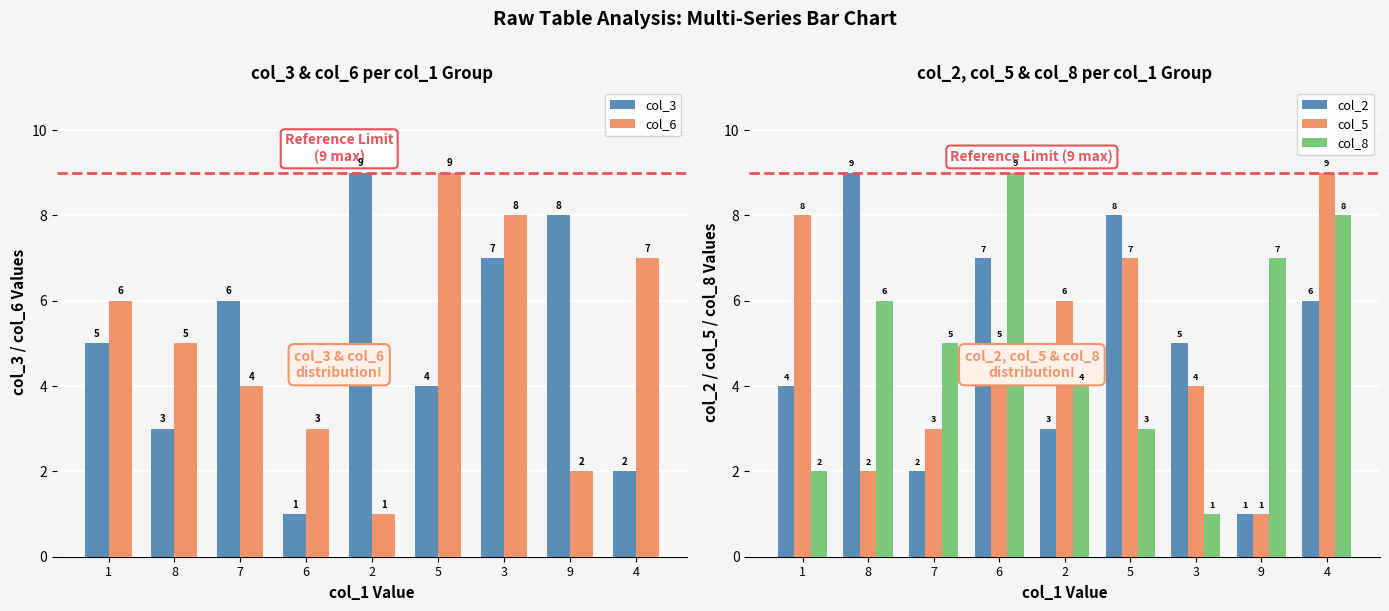

What is the difference between the maximum and minimum values in the col_5 series?

8